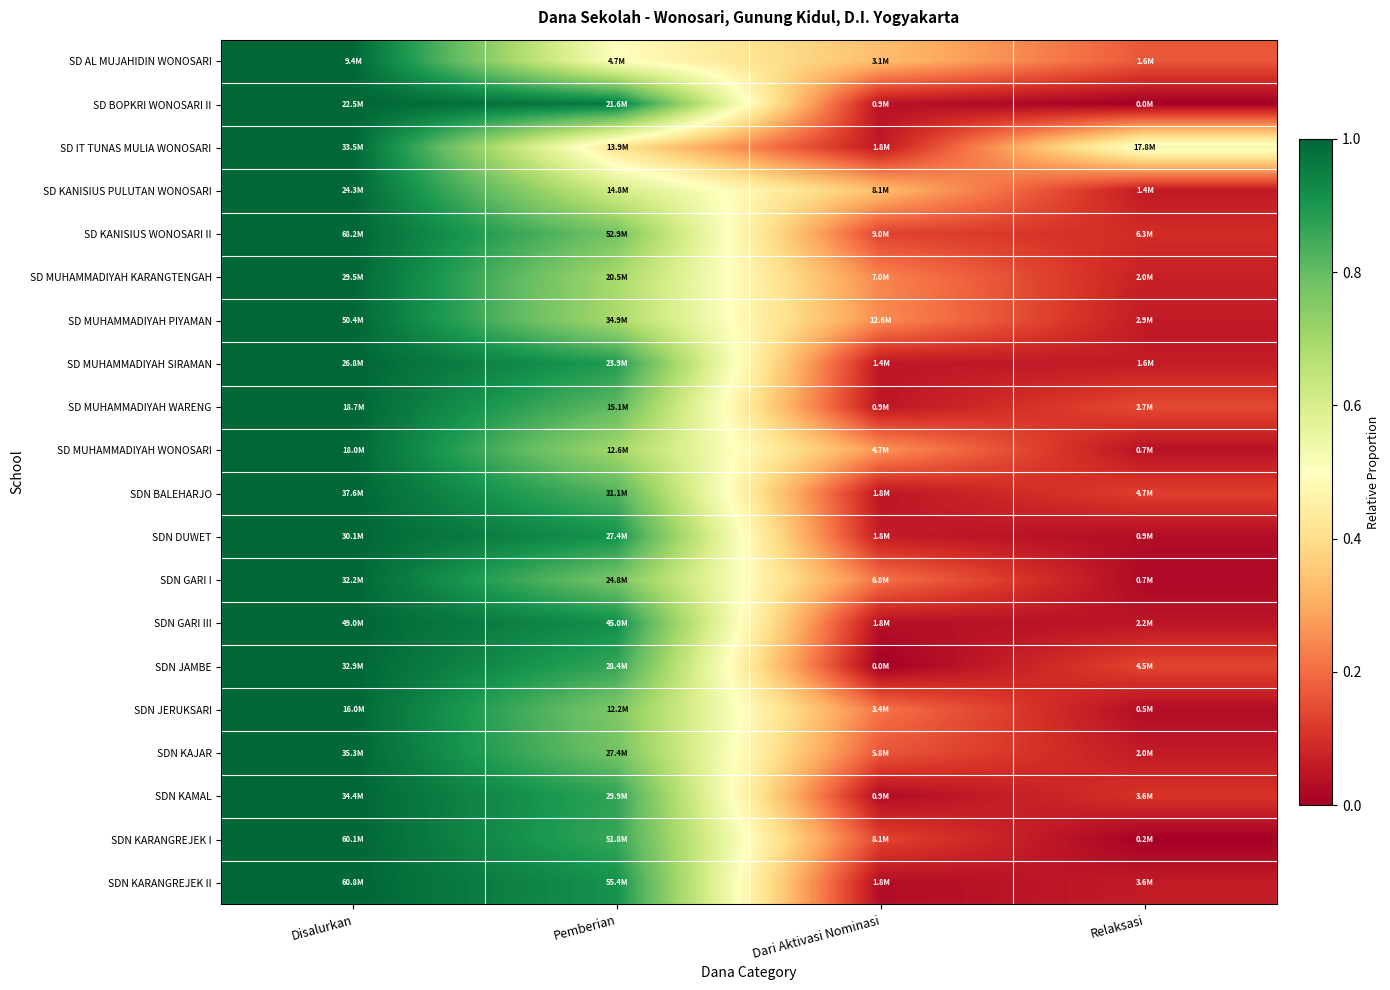

At which category is the sum across all series the highest?

Disalurkan